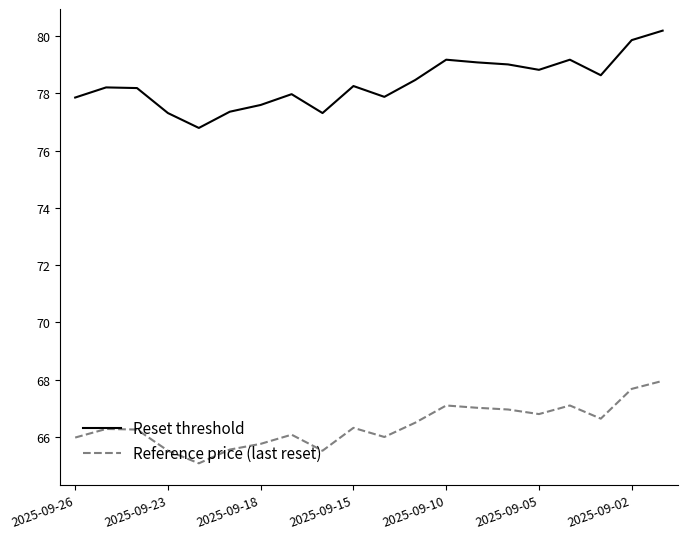

True or false: Reference price (last reset) has more than 1 interior local peaks.

True